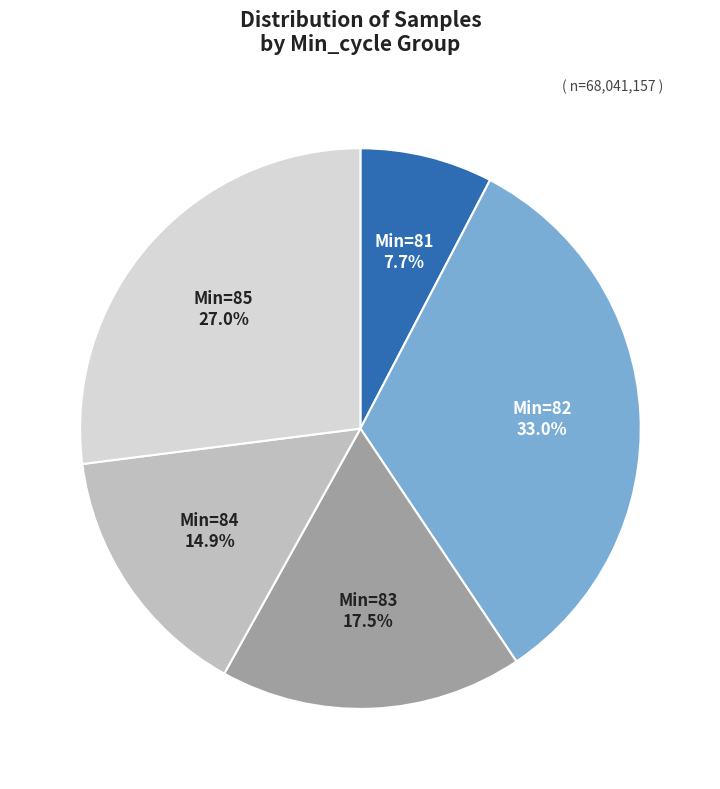

How many slices are in this pie chart?

5